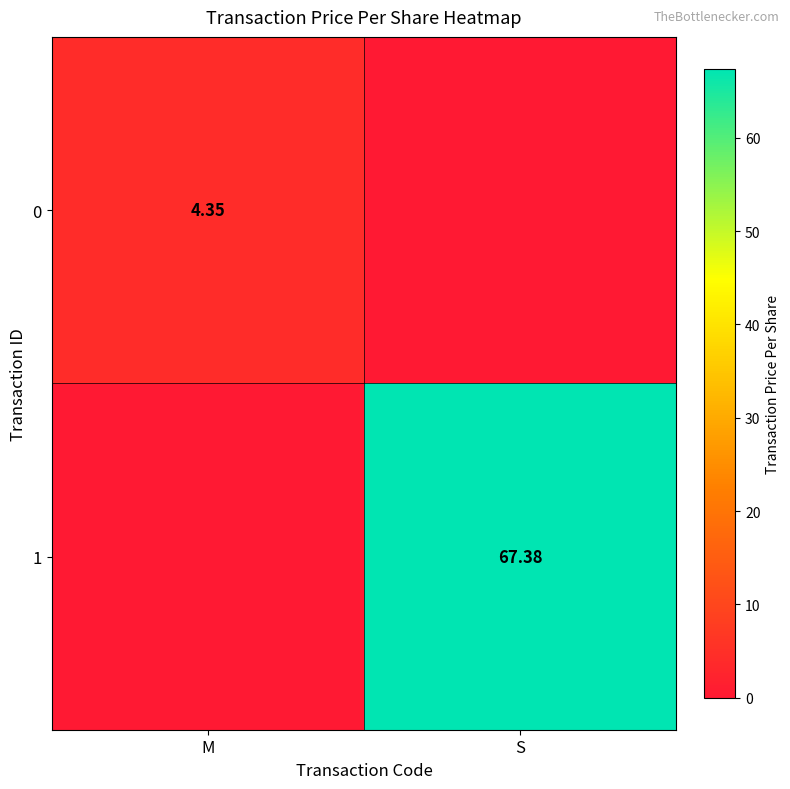

Is the value of 1 at S greater than the value of 0 at M?

Yes